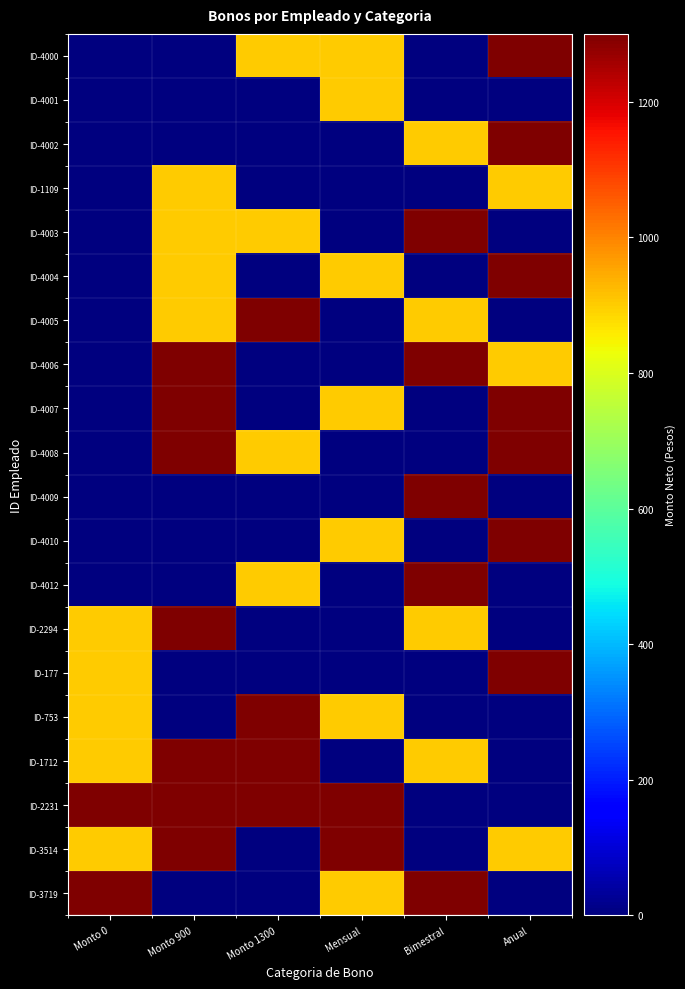

Reading left to right, what are all the values shown in this chart?

ID-4000: Monto 0=0	Monto 900=0	Monto 1300=900	Mensual=900	Bimestral=0	Anual=1300
ID-4001: Monto 0=0	Monto 900=0	Monto 1300=0	Mensual=900	Bimestral=0	Anual=0
ID-4002: Monto 0=0	Monto 900=0	Monto 1300=0	Mensual=0	Bimestral=900	Anual=1300
ID-1109: Monto 0=0	Monto 900=900	Monto 1300=0	Mensual=0	Bimestral=0	Anual=900
ID-4003: Monto 0=0	Monto 900=900	Monto 1300=900	Mensual=0	Bimestral=1300	Anual=0
ID-4004: Monto 0=0	Monto 900=900	Monto 1300=0	Mensual=900	Bimestral=0	Anual=1300
ID-4005: Monto 0=0	Monto 900=900	Monto 1300=1300	Mensual=0	Bimestral=900	Anual=0
ID-4006: Monto 0=0	Monto 900=1300	Monto 1300=0	Mensual=0	Bimestral=1300	Anual=900
ID-4007: Monto 0=0	Monto 900=1300	Monto 1300=0	Mensual=900	Bimestral=0	Anual=1300
ID-4008: Monto 0=0	Monto 900=1300	Monto 1300=900	Mensual=0	Bimestral=0	Anual=1300
ID-4009: Monto 0=0	Monto 900=0	Monto 1300=0	Mensual=0	Bimestral=1300	Anual=0
ID-4010: Monto 0=0	Monto 900=0	Monto 1300=0	Mensual=900	Bimestral=0	Anual=1300
ID-4012: Monto 0=0	Monto 900=0	Monto 1300=900	Mensual=0	Bimestral=1300	Anual=0
ID-2294: Monto 0=900	Monto 900=1300	Monto 1300=0	Mensual=0	Bimestral=900	Anual=0
ID-177: Monto 0=900	Monto 900=0	Monto 1300=0	Mensual=0	Bimestral=0	Anual=1300
ID-753: Monto 0=900	Monto 900=0	Monto 1300=1300	Mensual=900	Bimestral=0	Anual=0
ID-1712: Monto 0=900	Monto 900=1300	Monto 1300=1300	Mensual=0	Bimestral=900	Anual=0
ID-2231: Monto 0=1300	Monto 900=1300	Monto 1300=1300	Mensual=1300	Bimestral=0	Anual=0
ID-3514: Monto 0=900	Monto 900=1300	Monto 1300=0	Mensual=1300	Bimestral=0	Anual=900
ID-3719: Monto 0=1300	Monto 900=0	Monto 1300=0	Mensual=900	Bimestral=1300	Anual=0